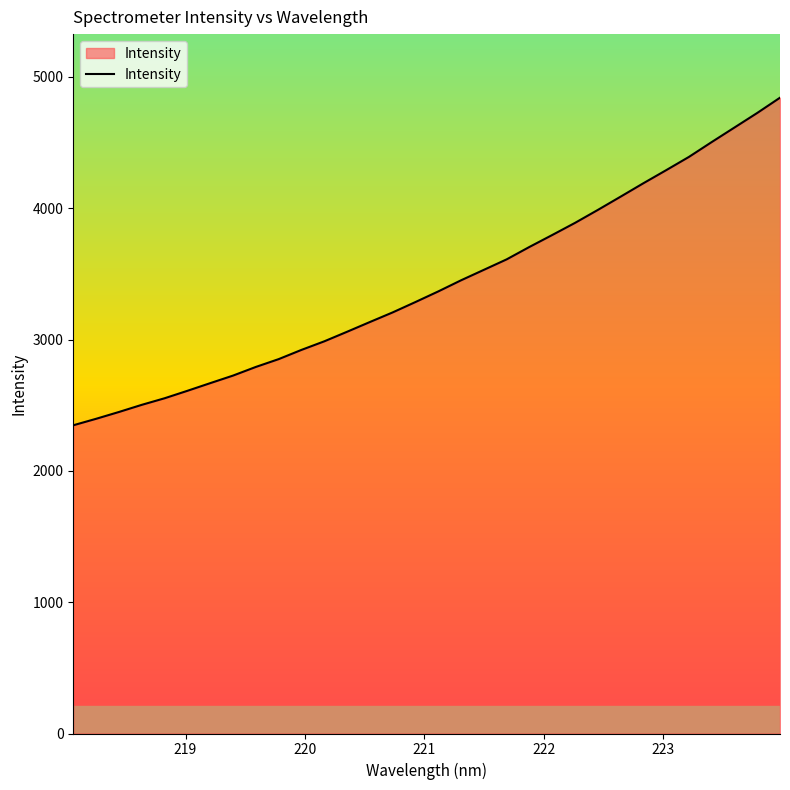

How many lines are shown in the chart?

1